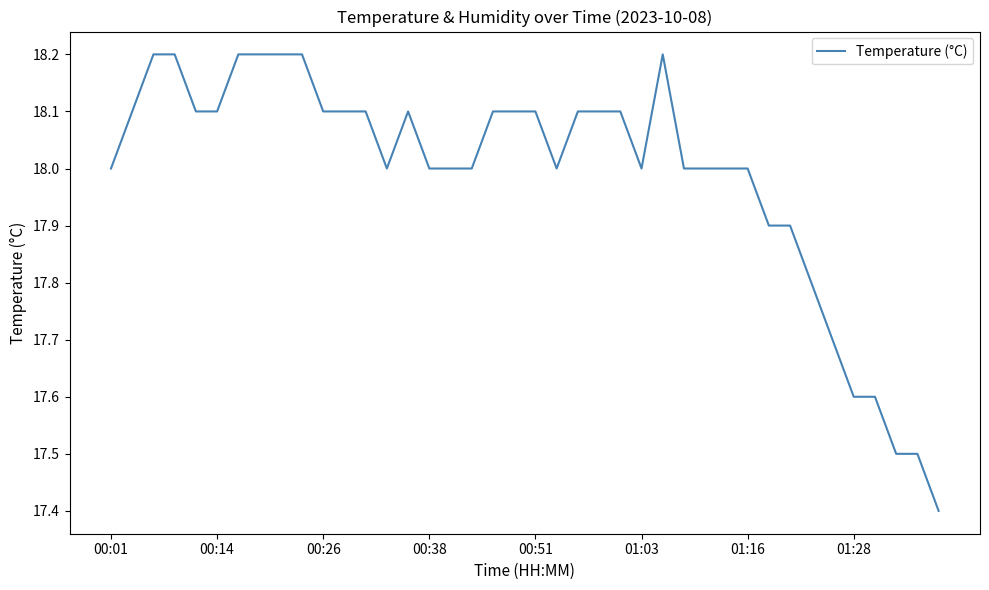

What is the difference between the maximum and minimum values?

0.8